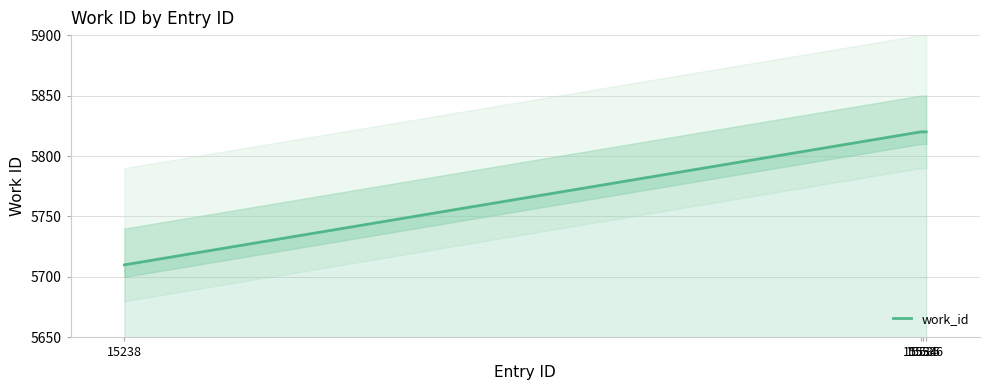

True or false: the data has more than 2 interior local peaks.

False